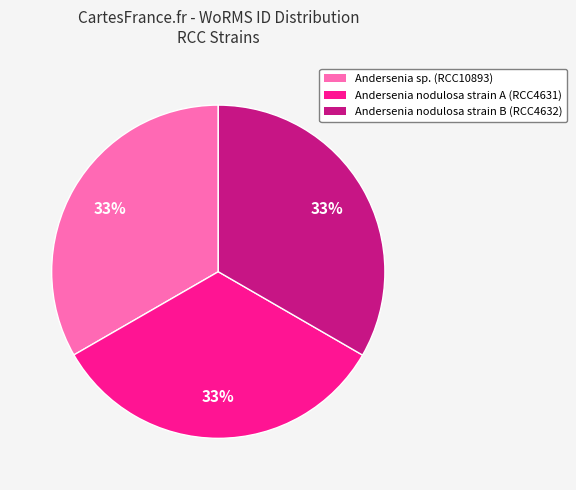

Approximately how many times larger is the value at Andersenia nodulosa strain B (RCC4632) compared to Andersenia nodulosa strain A (RCC4631)?

1.0